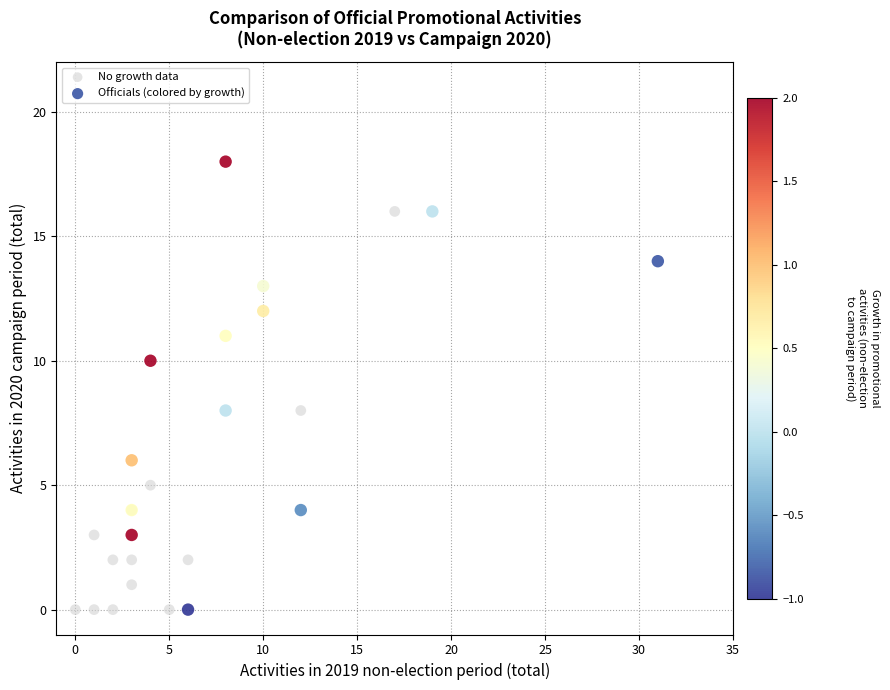

Which series has the largest Y range (max minus min)?

Officials (colored by growth)